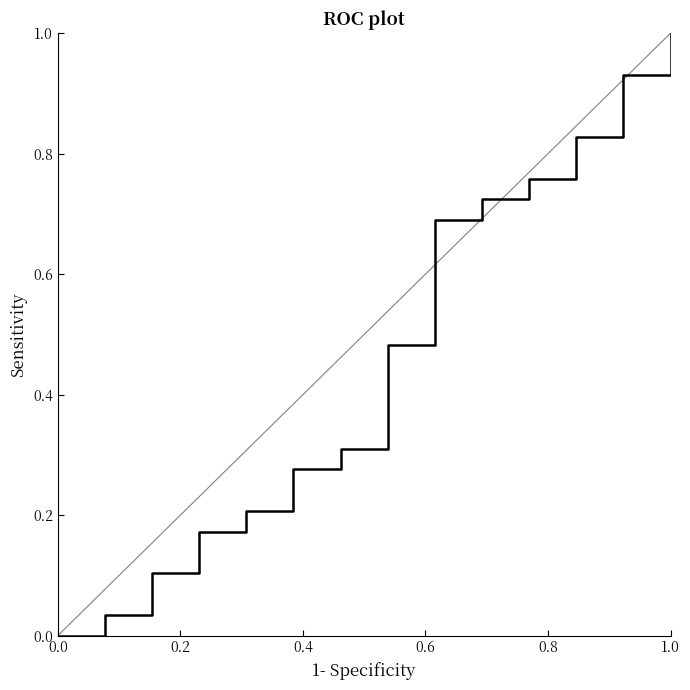

What is the difference between the maximum and minimum values?

1.0